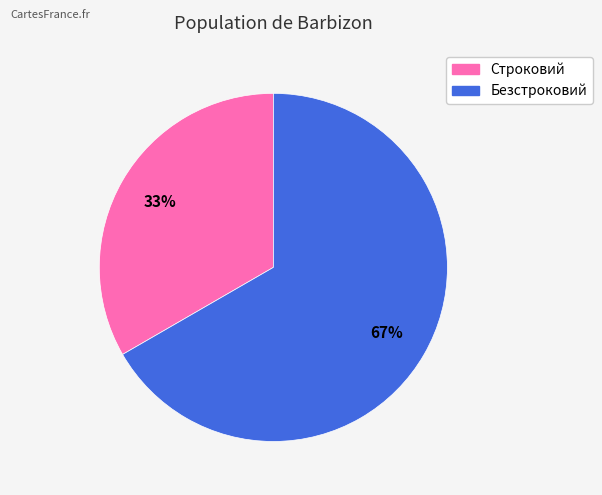

Rank the categories by value from lowest to highest.

Строковий, Безстроковий